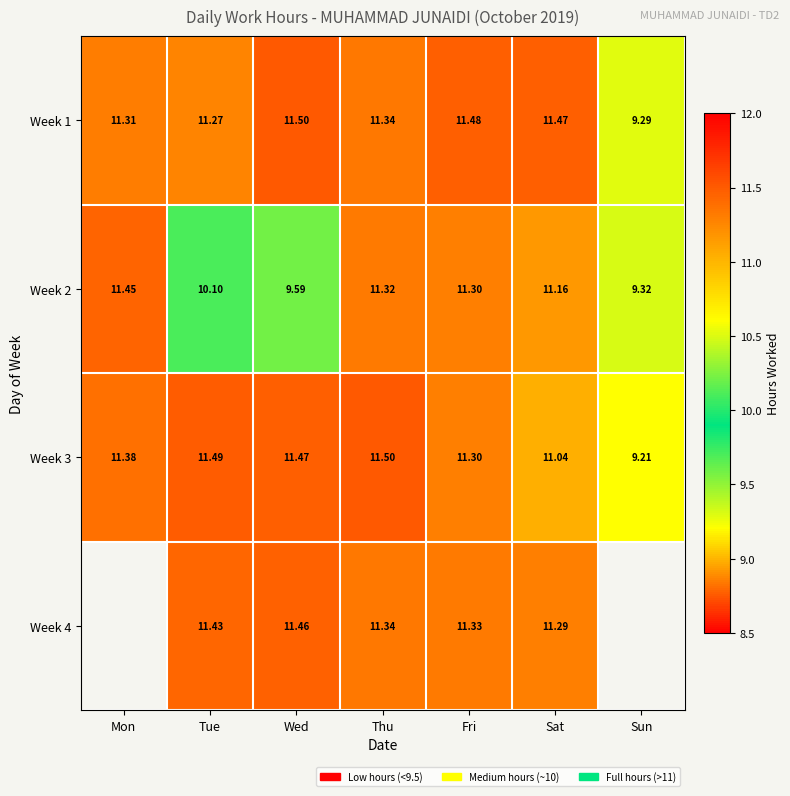

At which category is the sum across all series the highest?

Thu